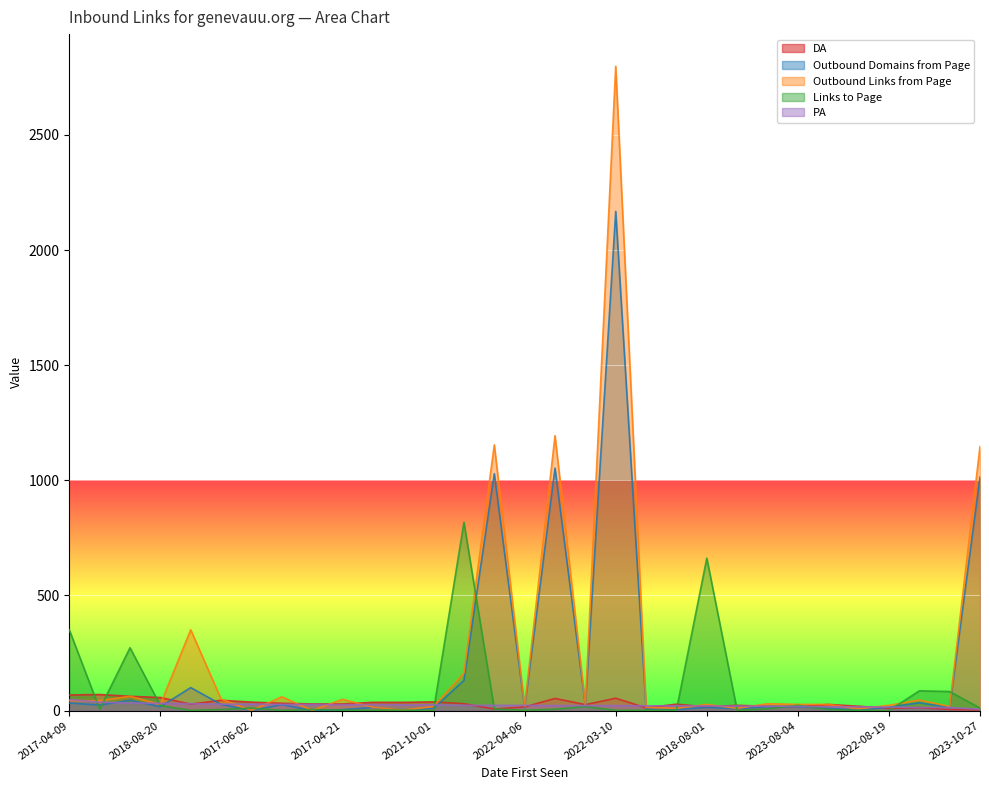

True or false: Links to Page has more than 0 interior local peaks.

True